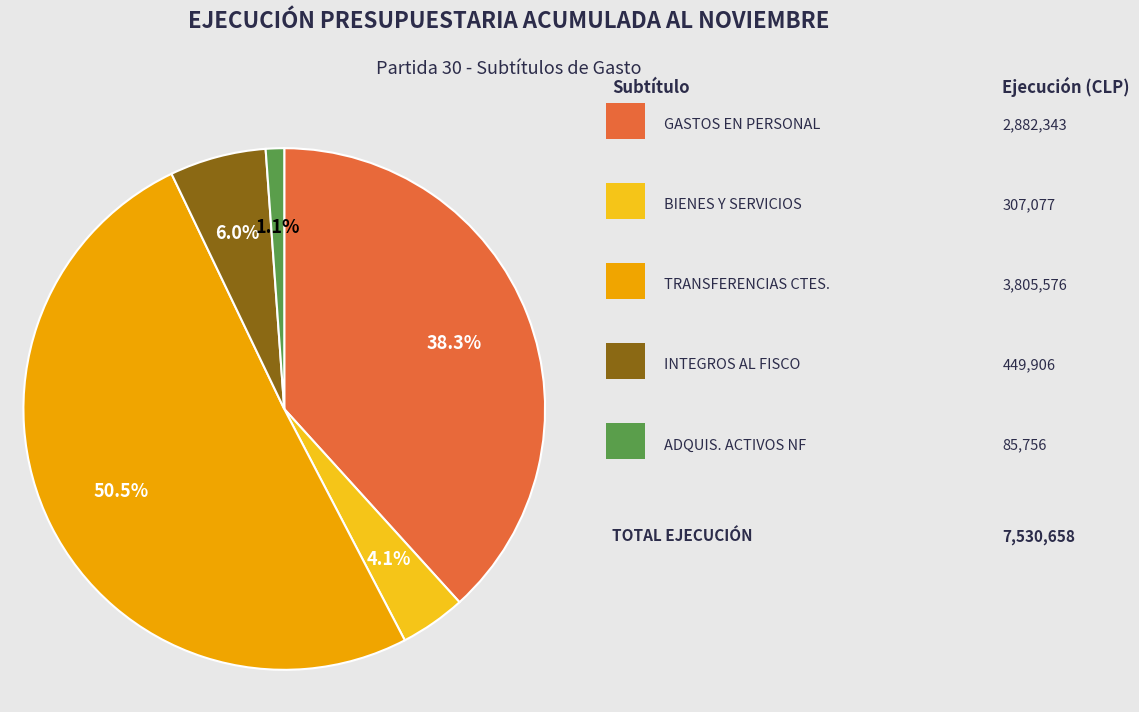

Is there any slice that represents more than half of the pie?

Yes